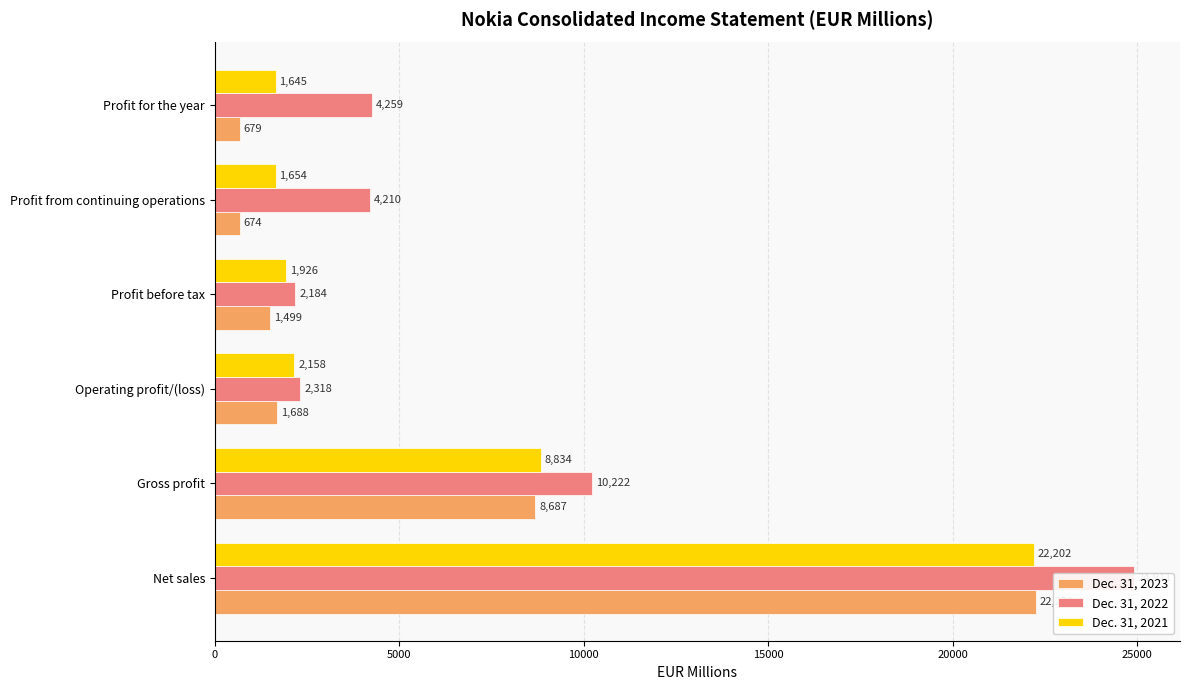

Between Net sales and Operating profit/(loss), which series saw the biggest shift?

Dec. 31, 2022